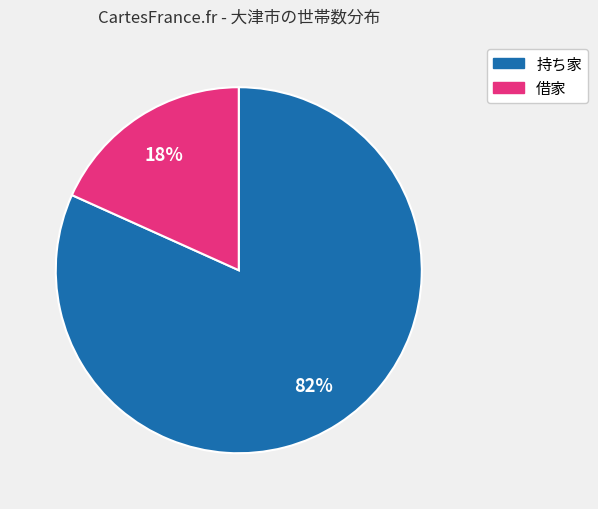

True or false: 持ち家 accounts for 70% of the total.

False